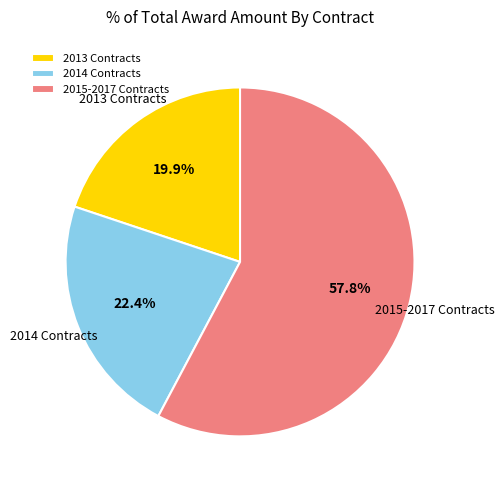

What percentage is NOT represented by 2014 Contracts?

77.6%